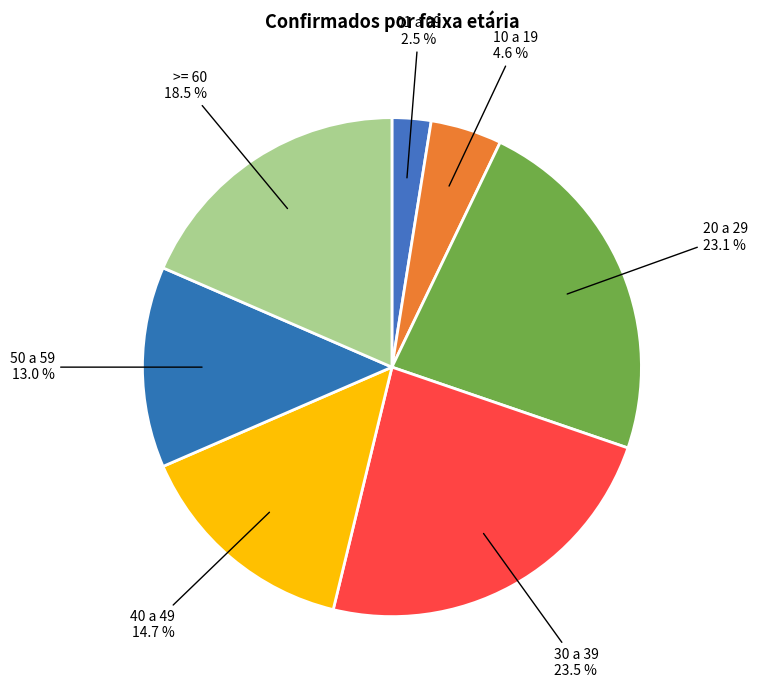

Which category has the smallest portion of the pie?

01 a 09